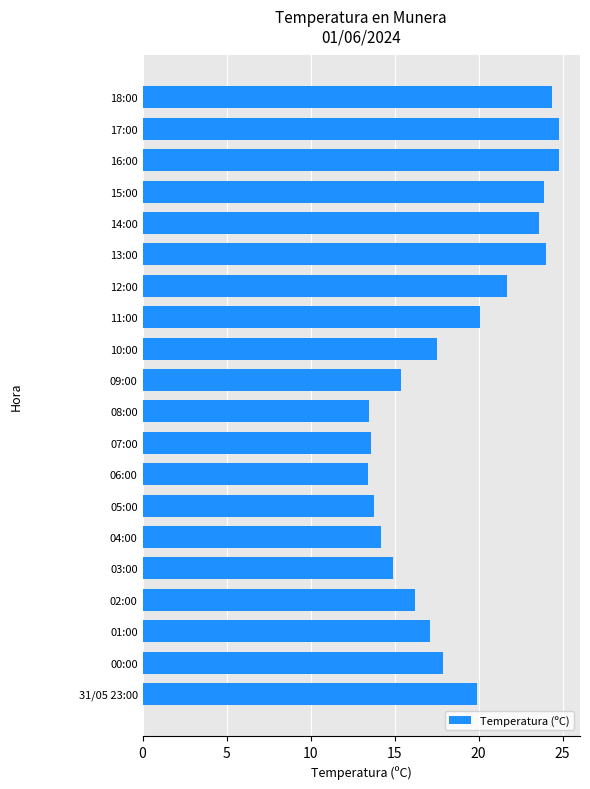

Between 10:00 and 12:00, which is larger?

12:00